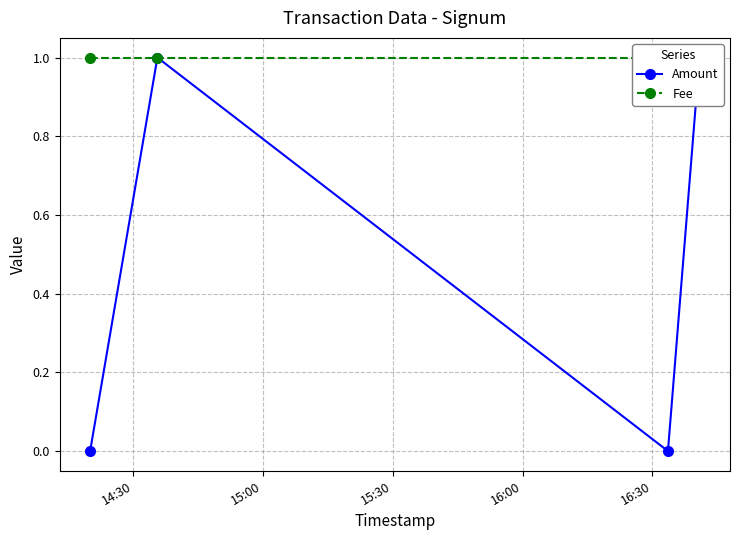

What is the lowest value of the Fee series?

1